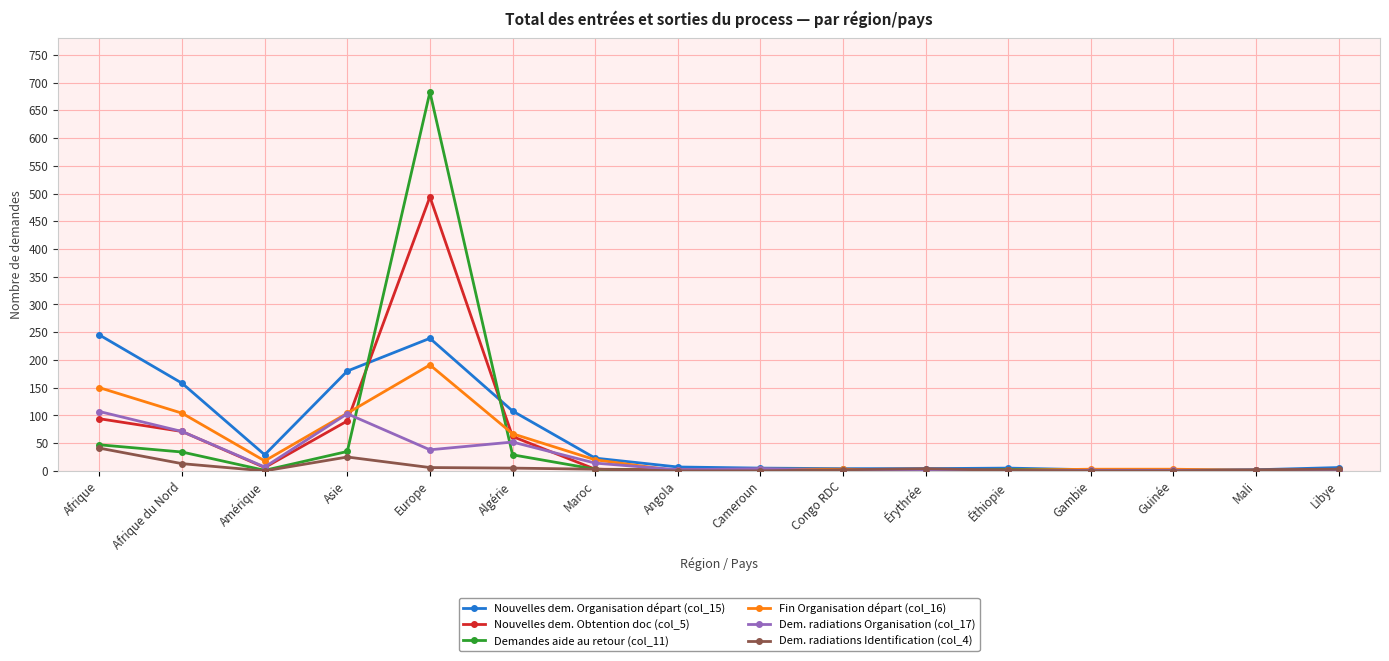

Count the number of categories in the chart.

16